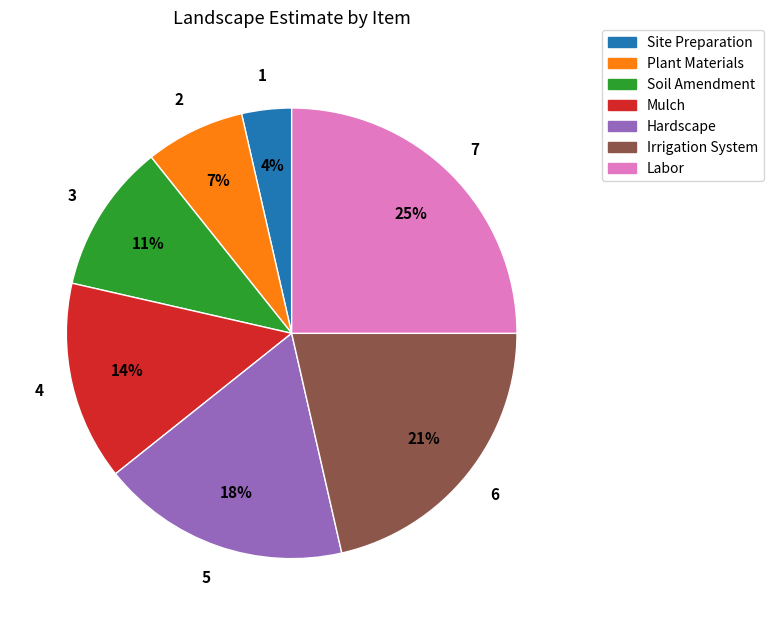

Is the sum of Soil Amendment and Labor greater than half?

No